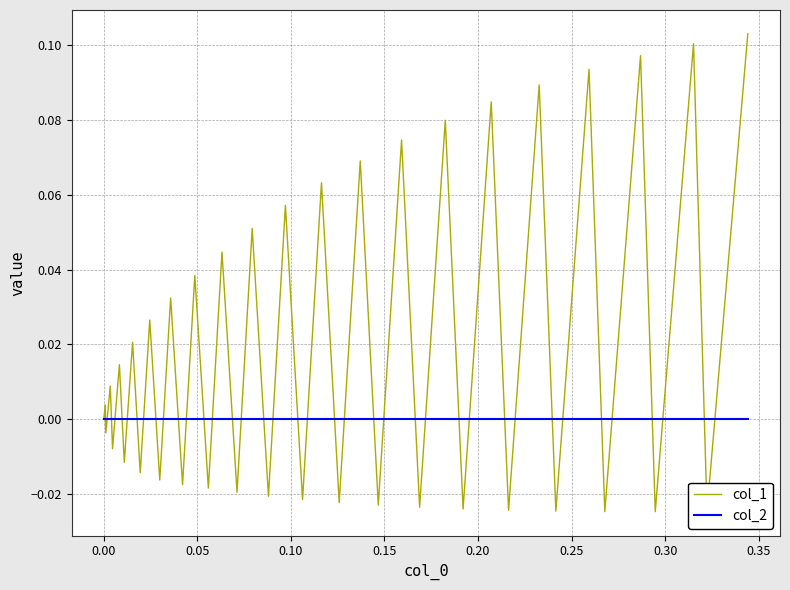

Which series has the largest range (max minus min)?

col_1